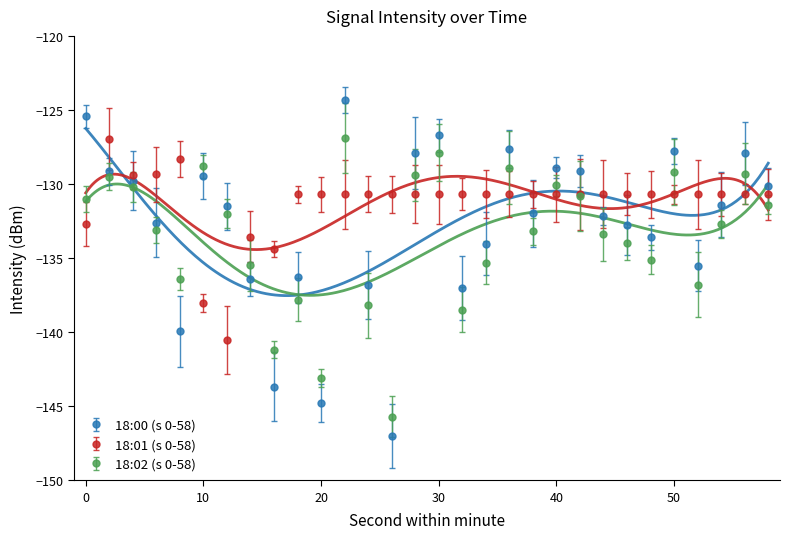

Between 32 and 50, which series saw the biggest shift?

18:02 (s 0-58)